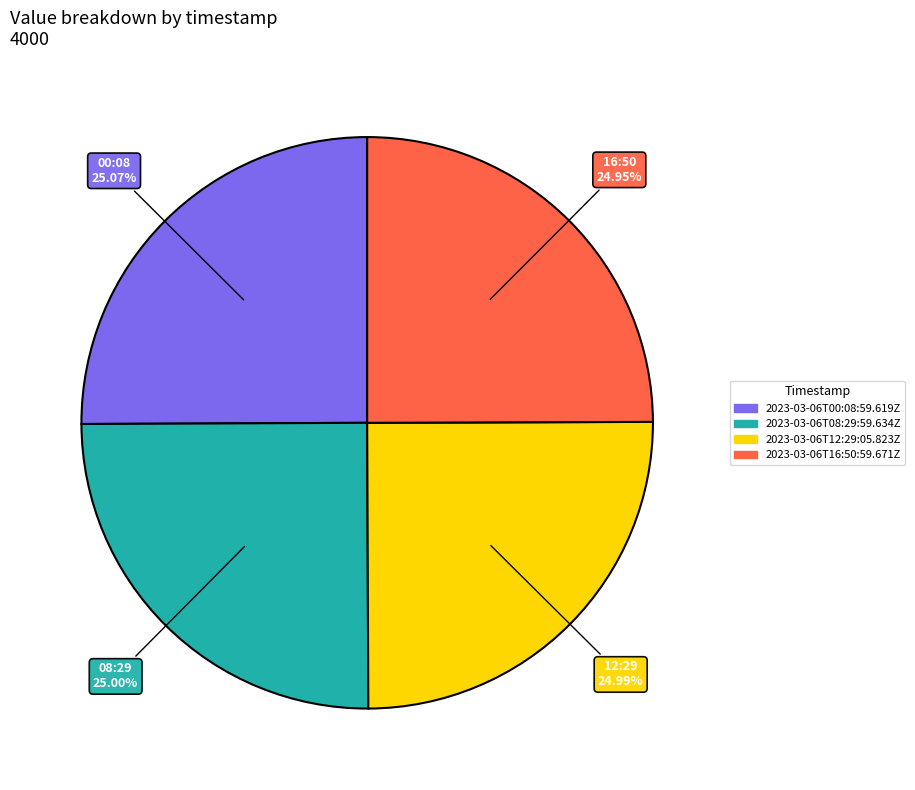

Combined, what portion of the pie is 2023-03-06T00:08:59.619Z and 2023-03-06T16:50:59.671Z?

50.0%